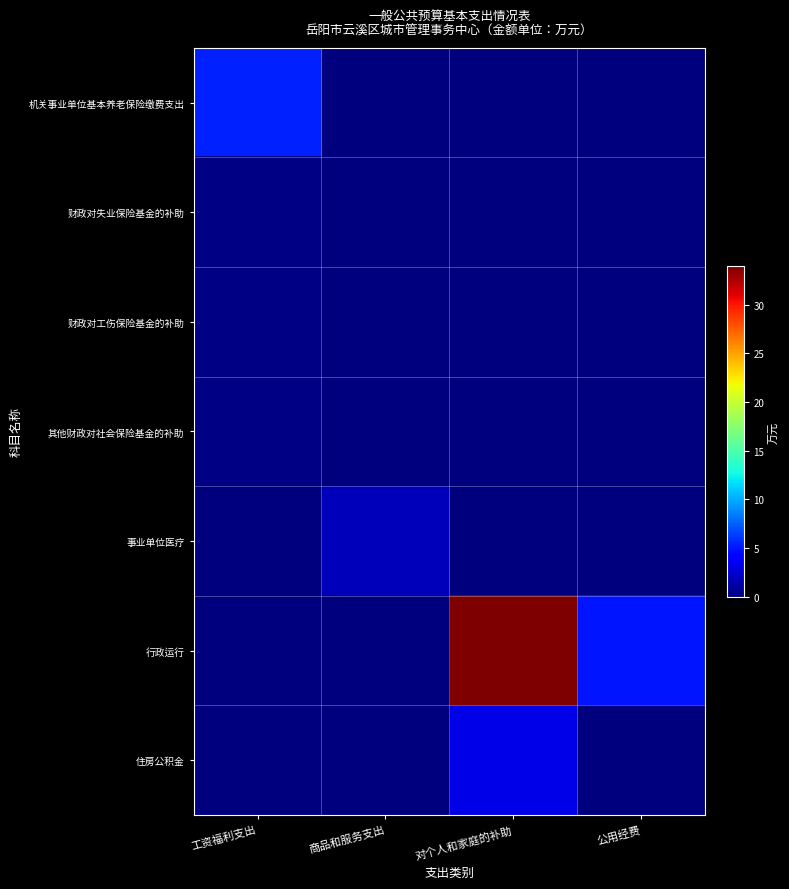

Reading left to right, extract all data points from this chart.

机关事业单位基本养老保险缴费支出: 工资福利支出=5.4	商品和服务支出=0.0	对个人和家庭的补助=0.0	公用经费=0.0
财政对失业保险基金的补助: 工资福利支出=0.2	商品和服务支出=0.0	对个人和家庭的补助=0.0	公用经费=0.0
财政对工伤保险基金的补助: 工资福利支出=0.3	商品和服务支出=0.0	对个人和家庭的补助=0.0	公用经费=0.0
其他财政对社会保险基金的补助: 工资福利支出=0.2	商品和服务支出=0.0	对个人和家庭的补助=0.0	公用经费=0.0
事业单位医疗: 工资福利支出=0.0	商品和服务支出=1.7	对个人和家庭的补助=0.0	公用经费=0.0
行政运行: 工资福利支出=0.0	商品和服务支出=0.0	对个人和家庭的补助=33.9	公用经费=5.0
住房公积金: 工资福利支出=0.0	商品和服务支出=0.0	对个人和家庭的补助=3.1	公用经费=0.0